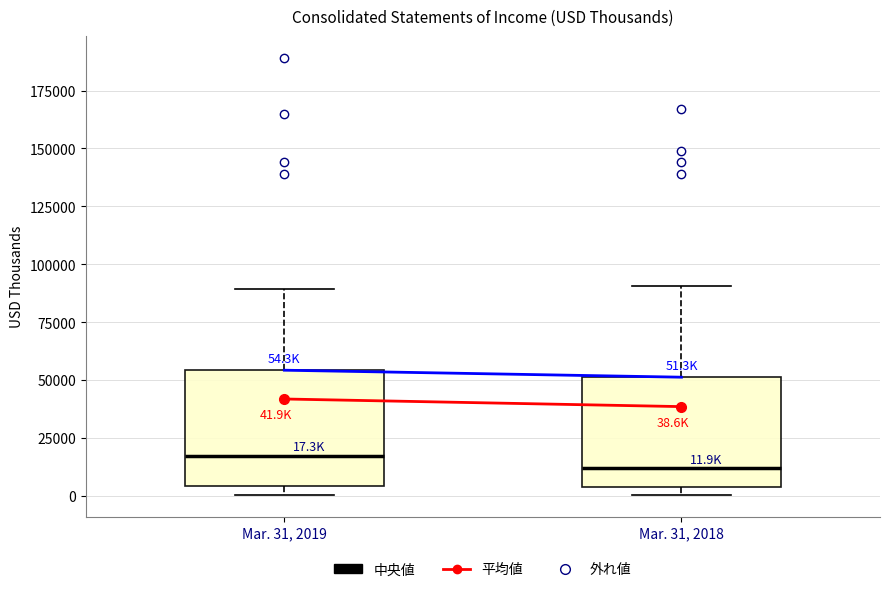

Which box's median line is the highest?

Mar. 31, 2019